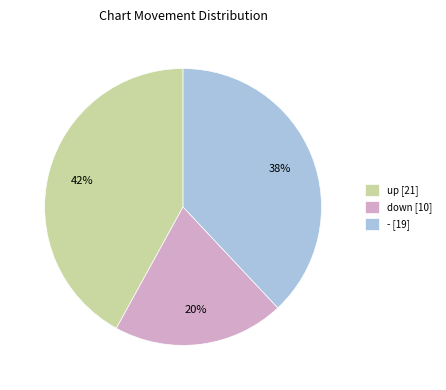

To the nearest percent, what portion does down represent?

20%